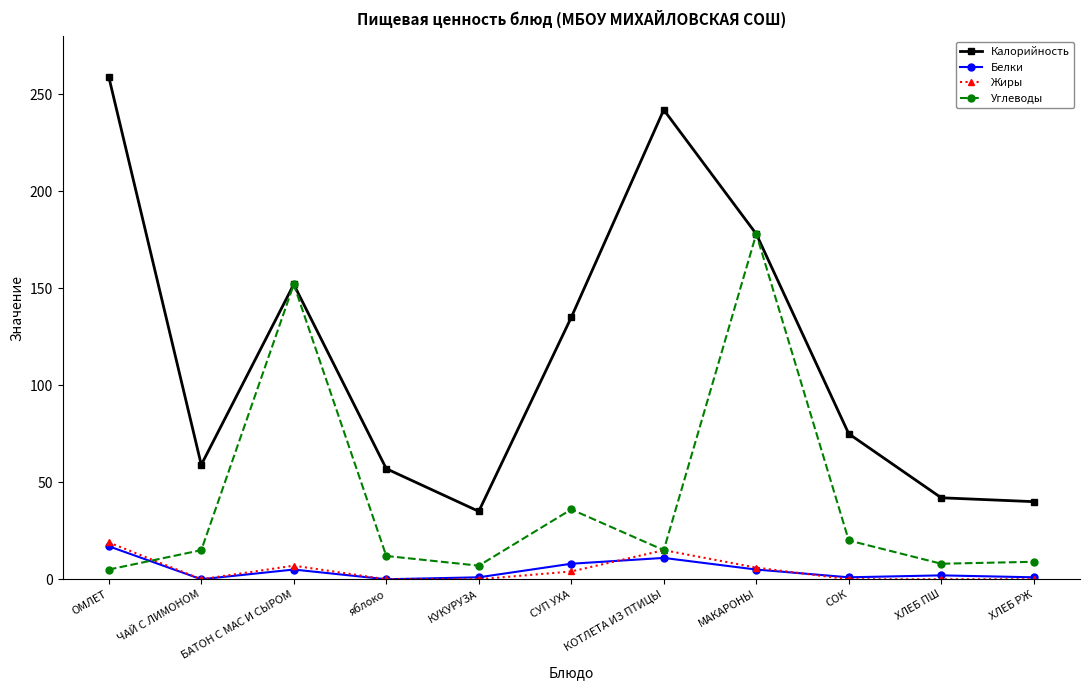

Between КОТЛЕТА ИЗ ПТИЦЫ and ХЛЕБ РЖ, which series saw the biggest shift?

Калорийность